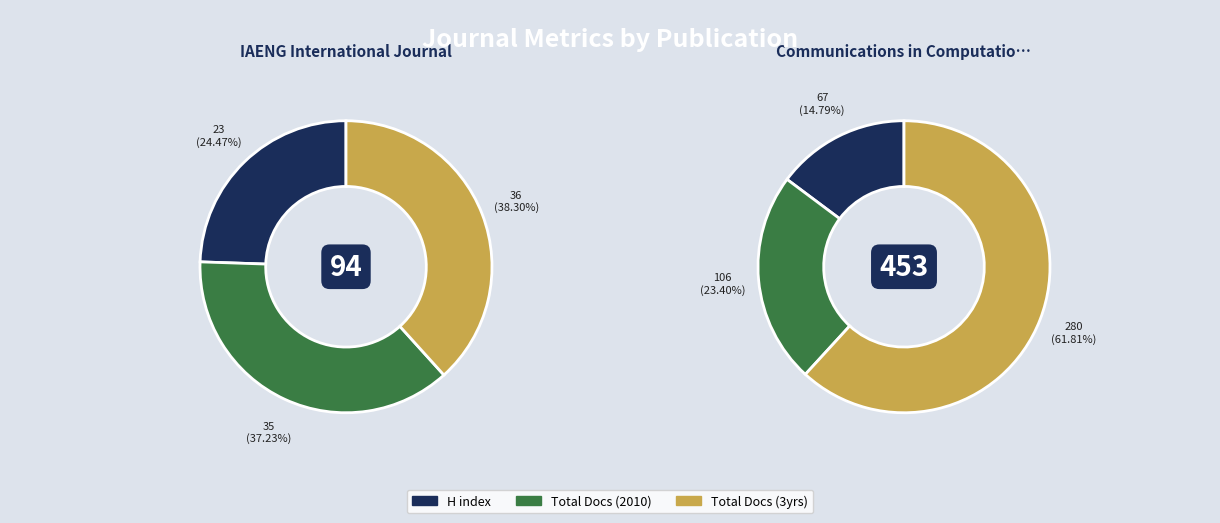

At IAENG International Journal, list the series in order from smallest to largest.

H index, Total Docs. (2010), Total Docs. (3years)